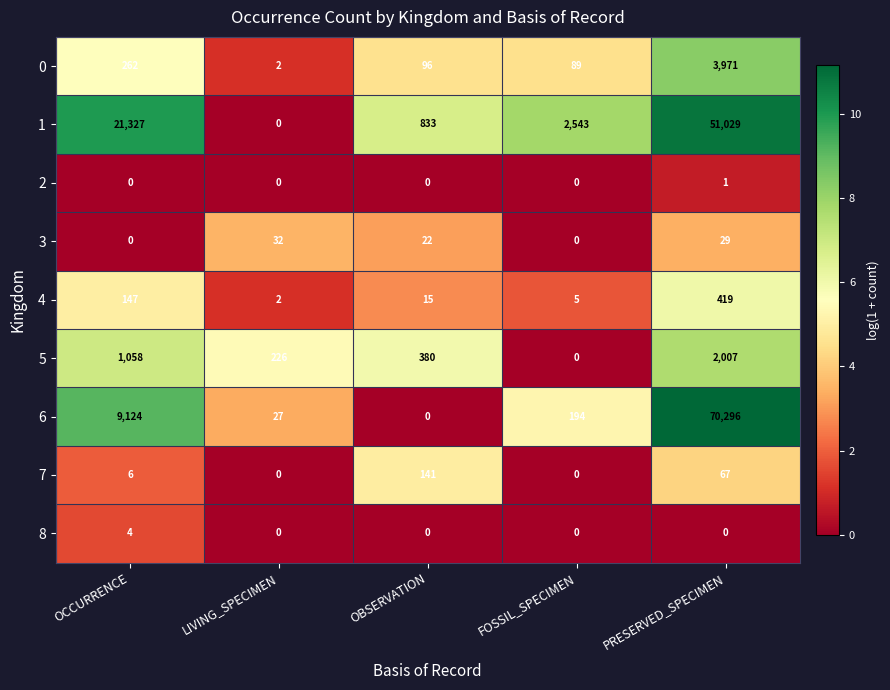

At which category is the sum across all series the highest?

PRESERVED_SPECIMEN